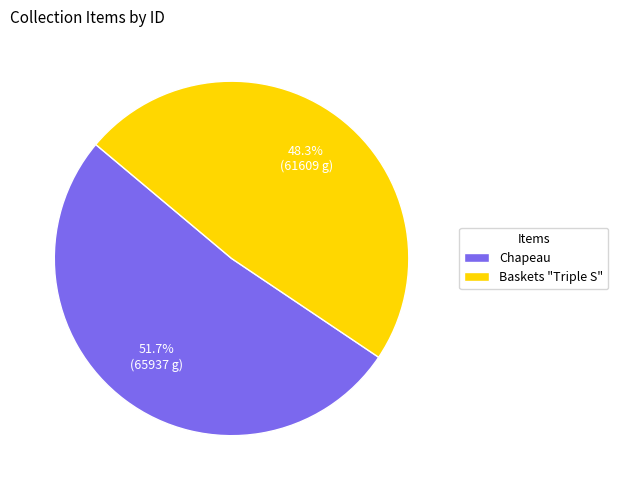

What is the ratio of the value at Baskets "Triple S" to the value at Chapeau?

0.9